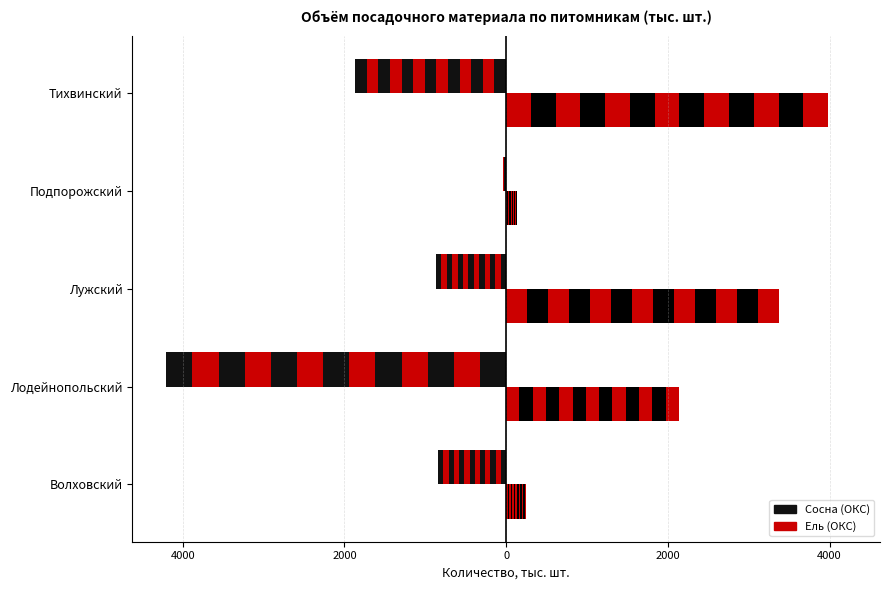

List the series in order of their overall mean, lowest first.

Сосна (ОКС), Ель (ОКС)